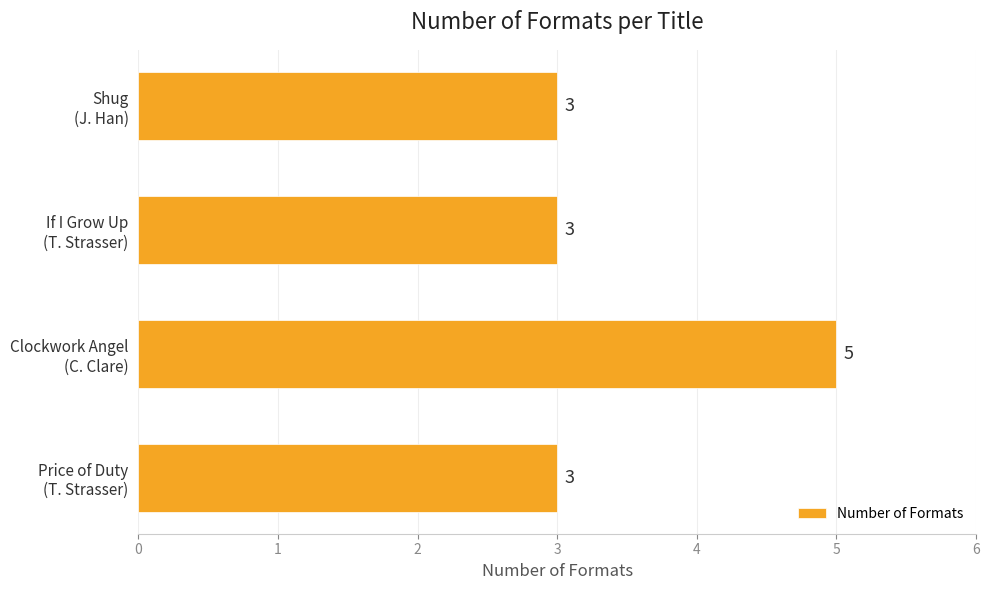

Reading bottom to top, transcribe all the data shown in this chart.

3	5	3	3